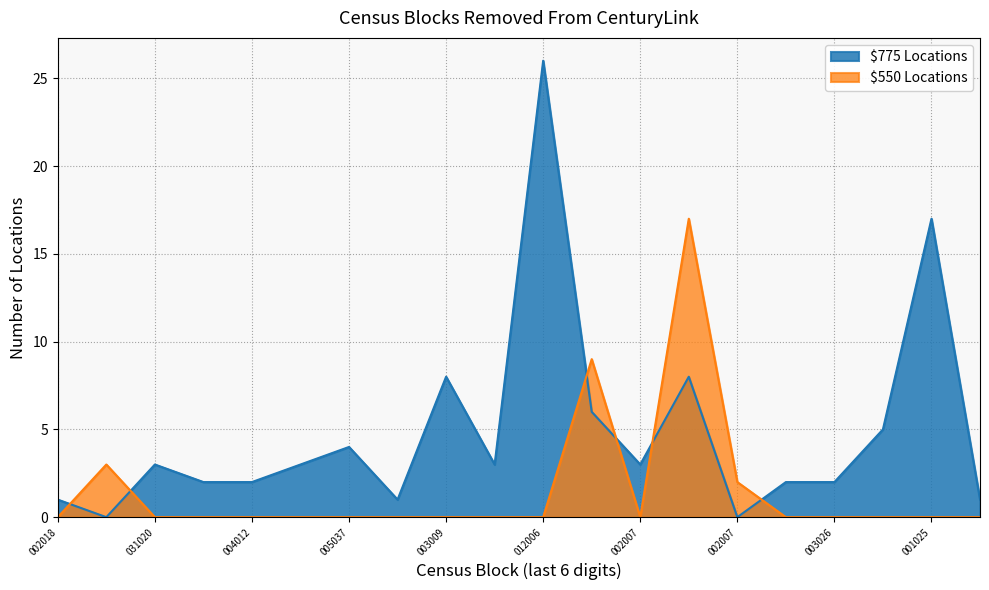

Rank the series by their average value, from lowest to highest.

$550 Locations, $775 Locations